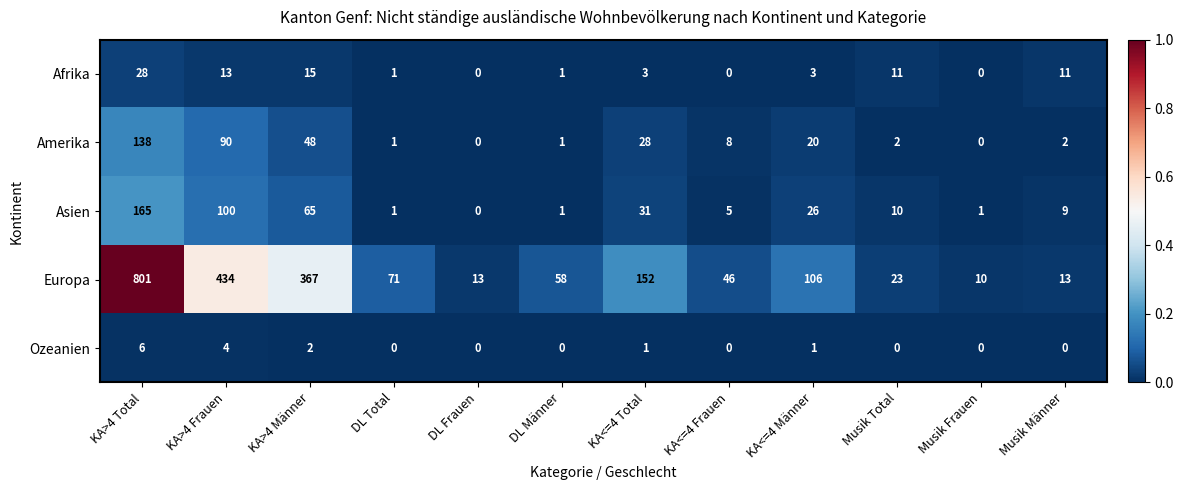

Rank the series by their maximum value, from lowest to highest.

Ozeanien, Afrika, Amerika, Asien, Europa